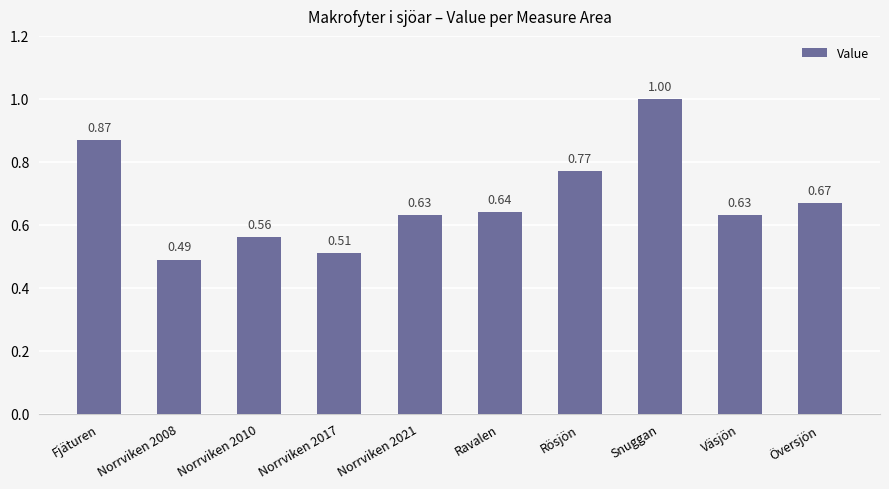

Between Ravalen and Norrviken 2008, which is larger?

Ravalen